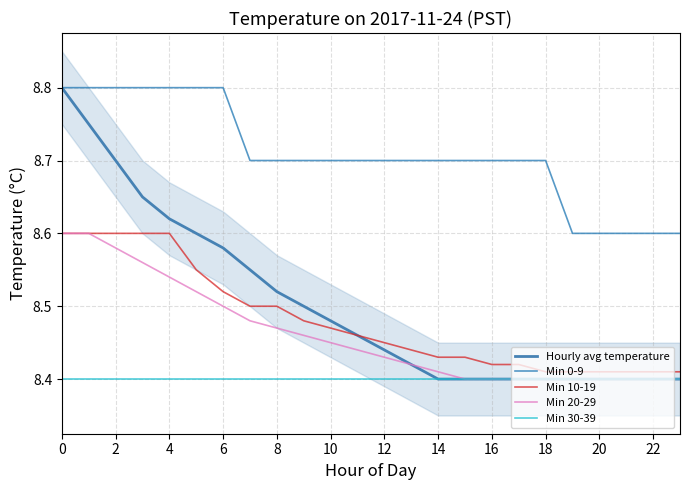

Is it true that Min 10-19 equals 1.8 at 10?

False